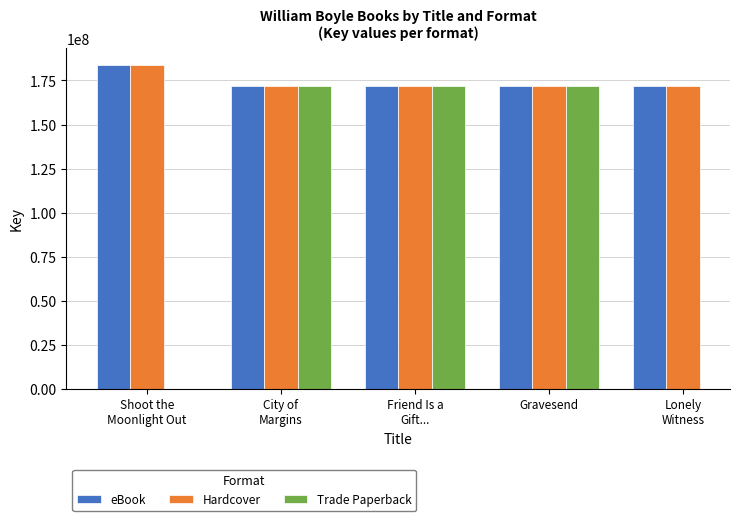

How many values in the Hardcover series exceed 172144265?

2